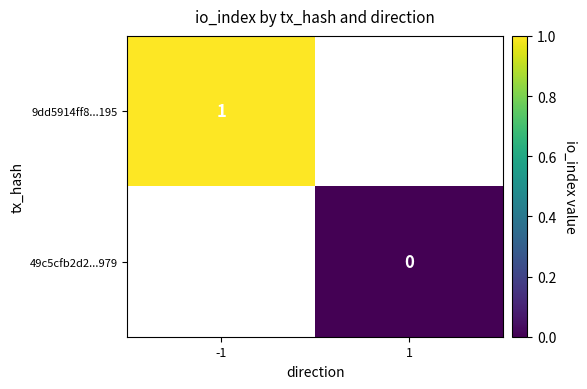

At how many categories does at least one series exceed 0?

1